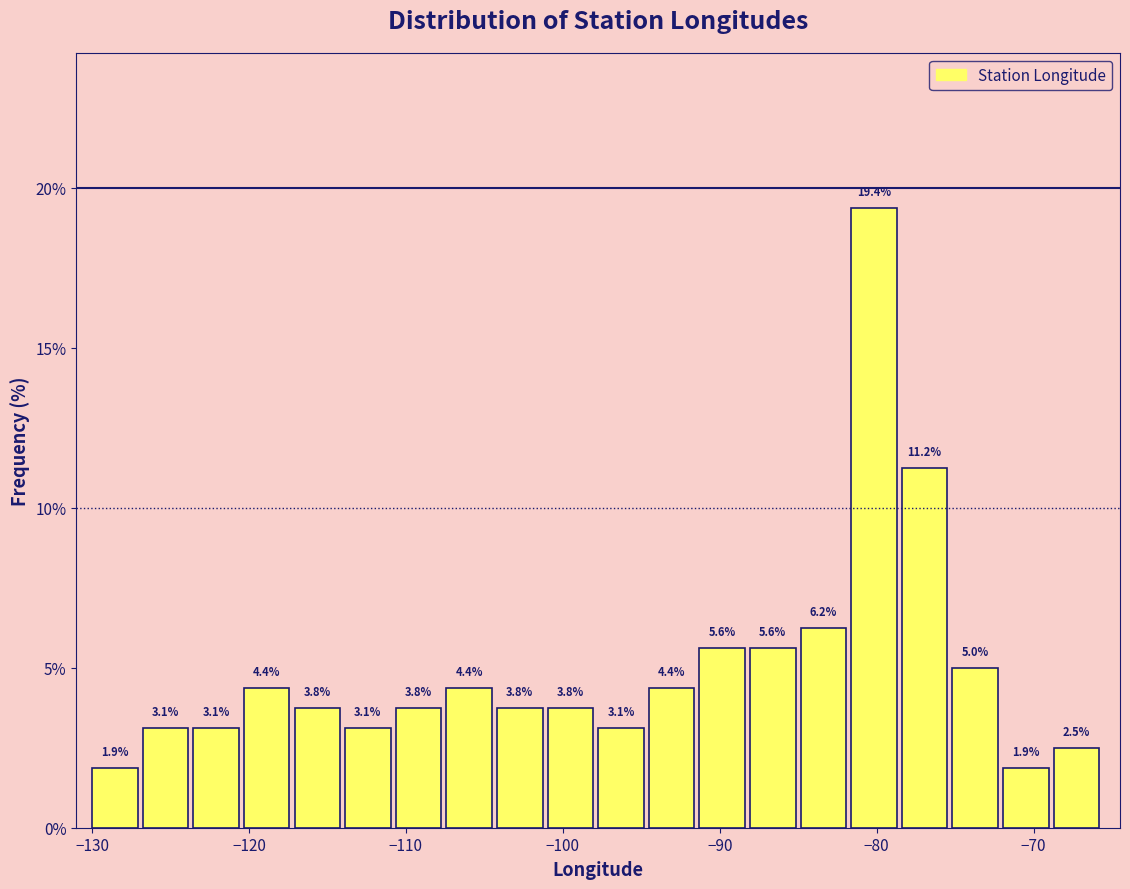

Read against the x-axis, roughly where is the centre of the tallest bar?

-80